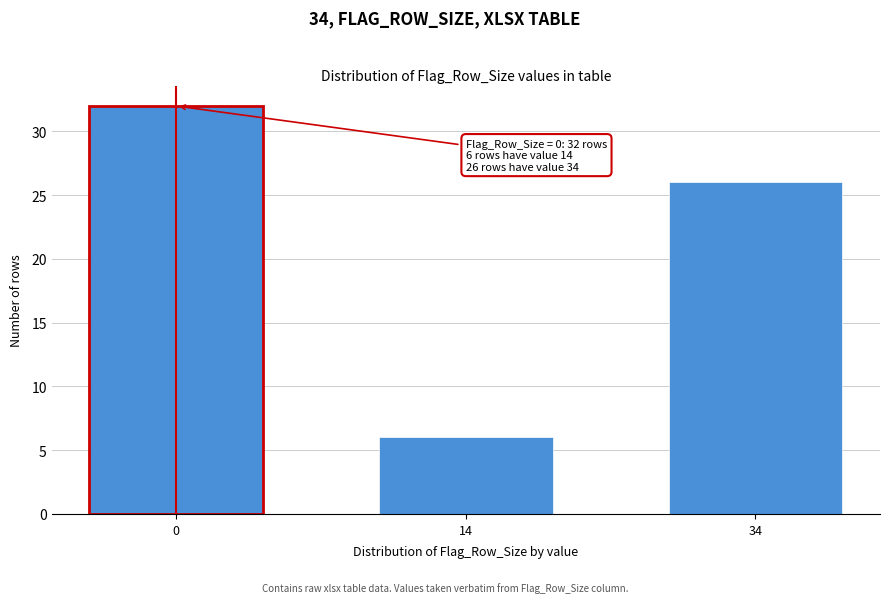

Reading right to left, list all the values displayed in this chart.

26	6	32